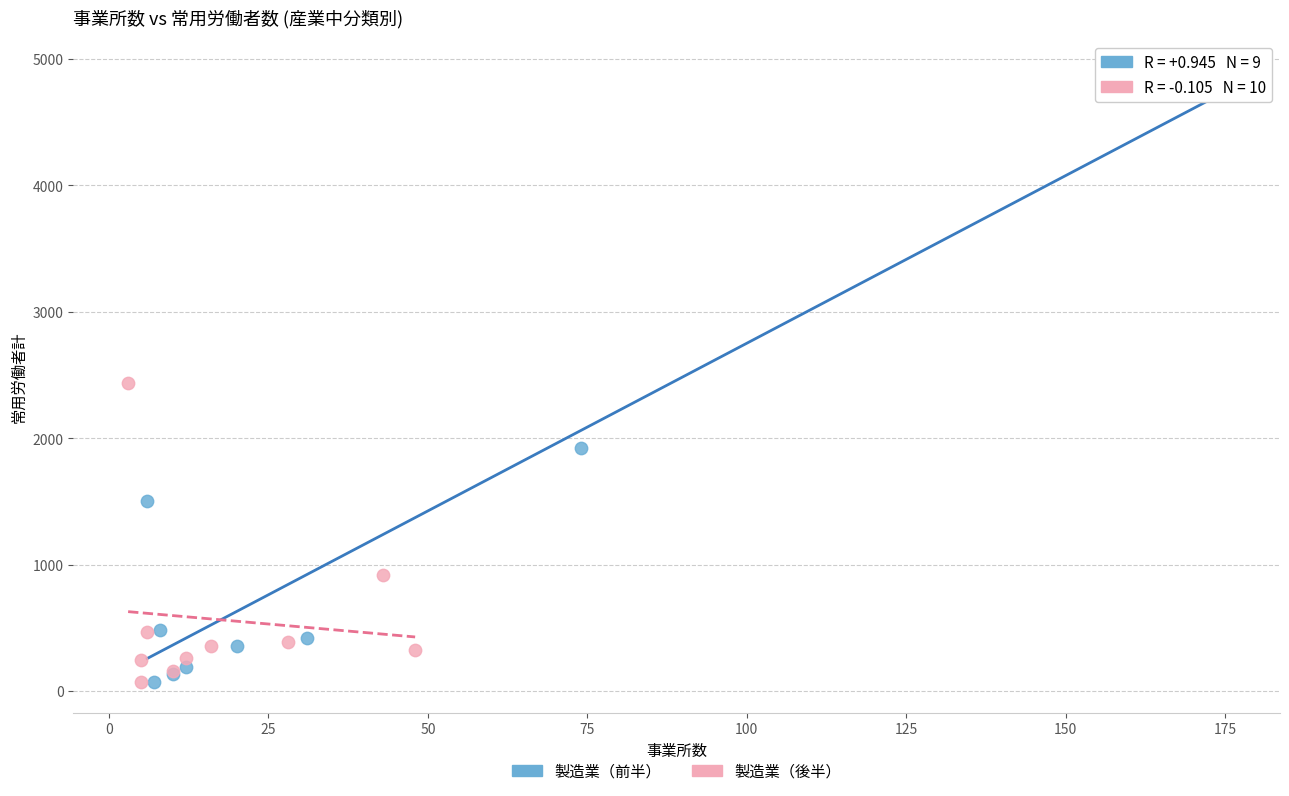

Which series reaches the maximum Y coordinate?

製造業（前半）